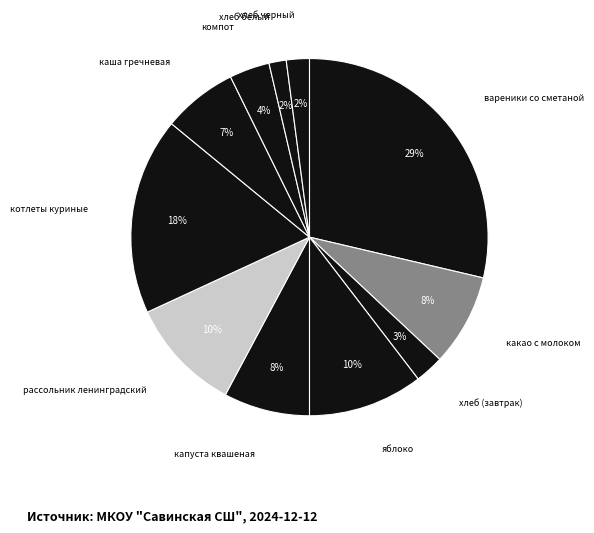

How many segments does this pie chart have?

11